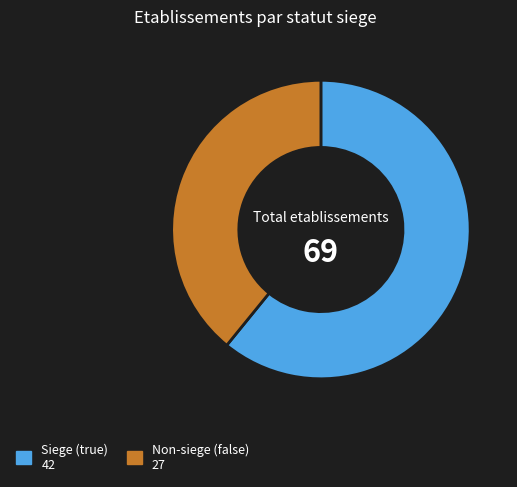

Is there any slice that represents more than half of the pie?

Yes